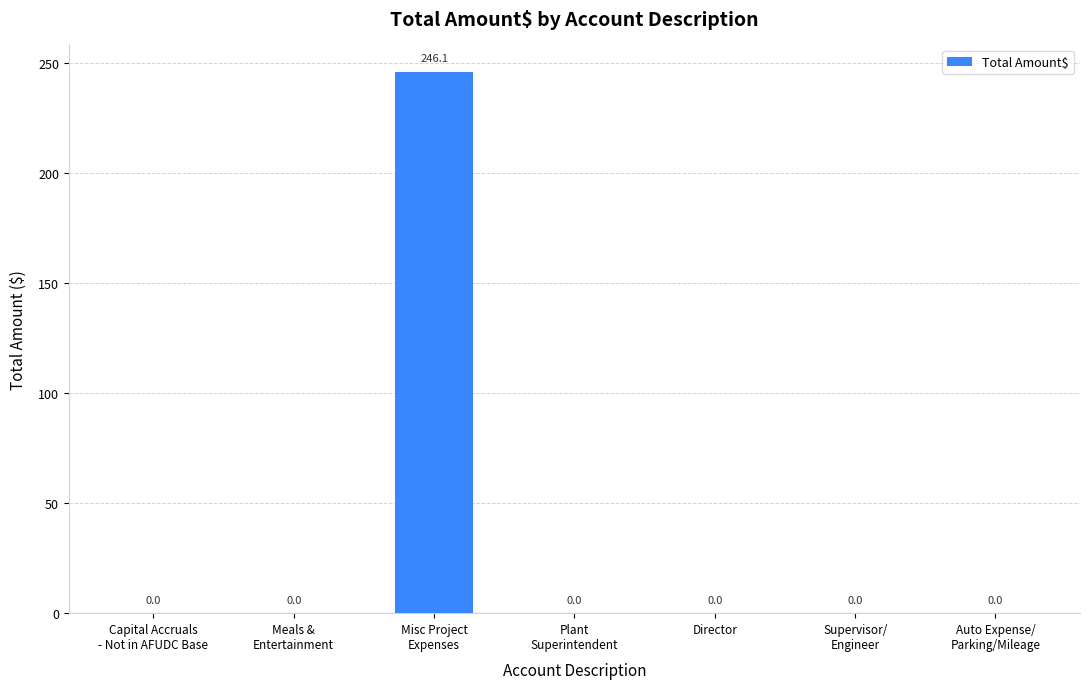

What is the maximum value shown in the chart?

246.1